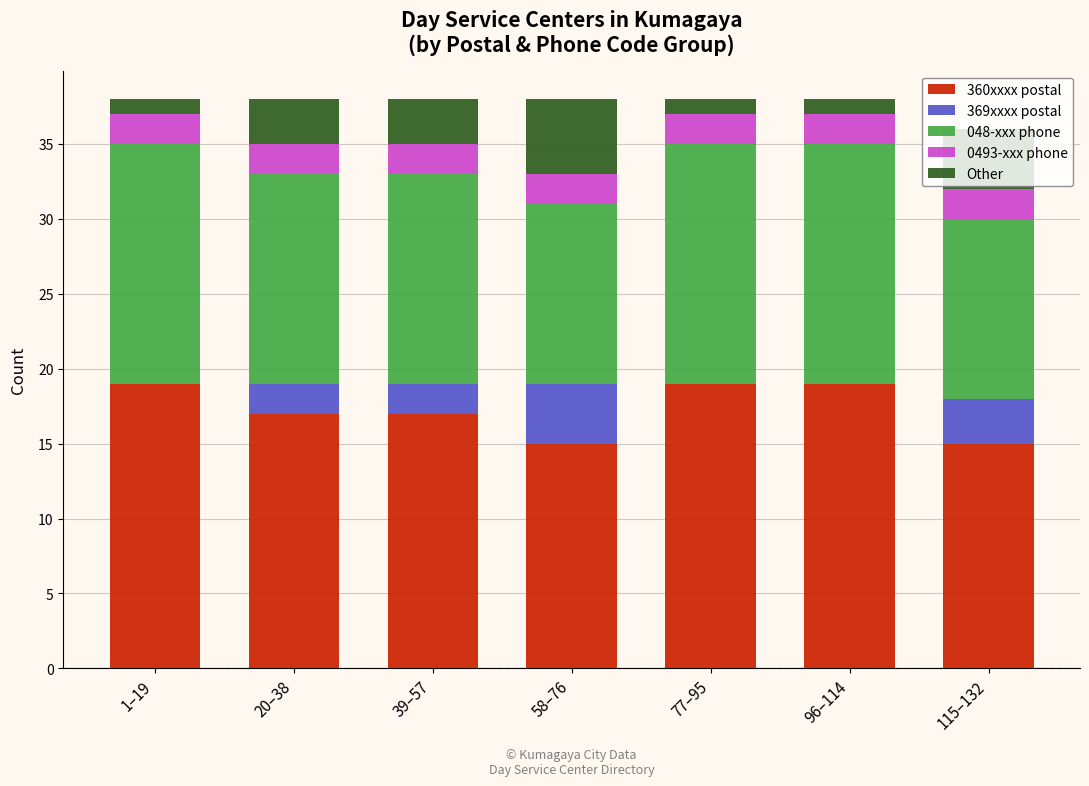

True or false: 360xxxx postal has a value of 17 at 20–38.

True